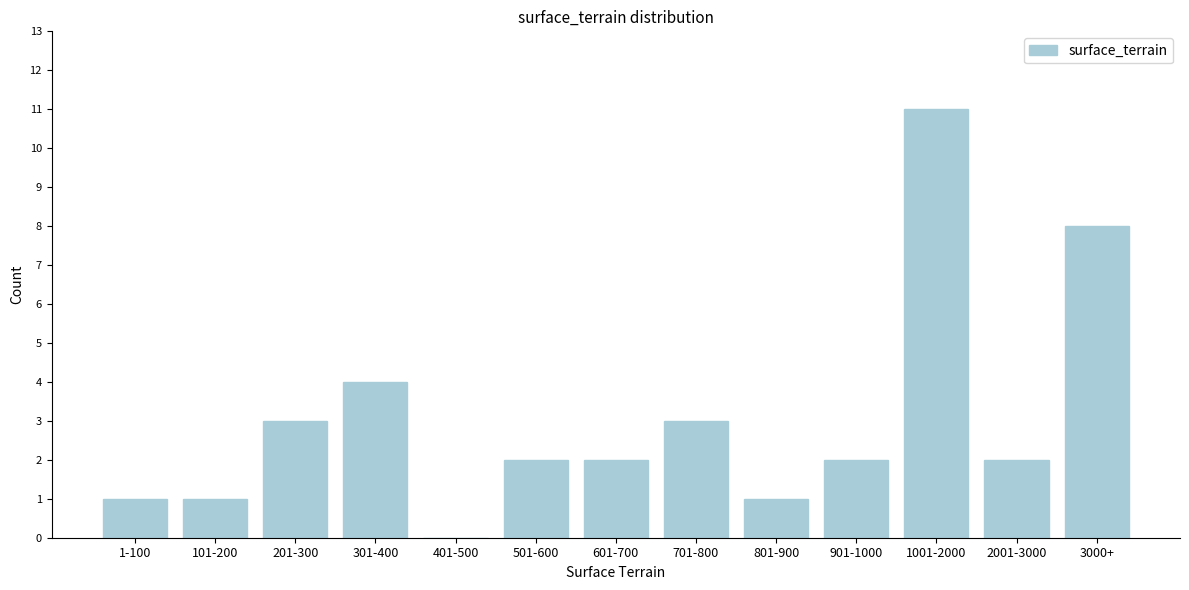

Reading right to left, list all the values displayed in this chart.

3000+=8	2001-3000=2	1001-2000=11	901-1000=2	801-900=1	701-800=3	601-700=2	501-600=2	401-500=0	301-400=4	201-300=3	101-200=1	1-100=1